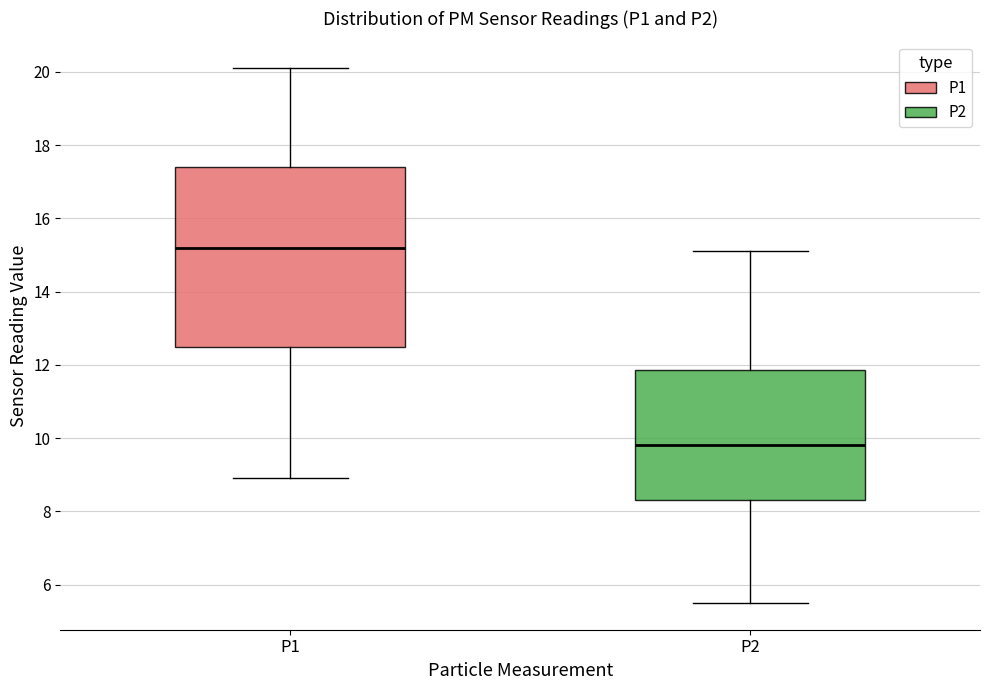

Reading left to right, read every box against the y-axis: the position of its median line, the range the box covers, and the ends of its whiskers. The values are not printed on the chart, so give them approximately, as read against the axis.

P1: median 15.2, box 12.6 to 17.4, whiskers 9.0 to 20.2
P2: median 9.8, box 8.4 to 11.8, whiskers 5.6 to 15.2